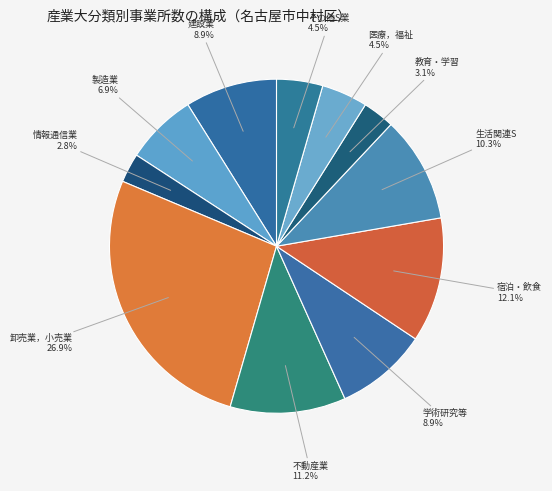

Count the number of slices in the pie.

11